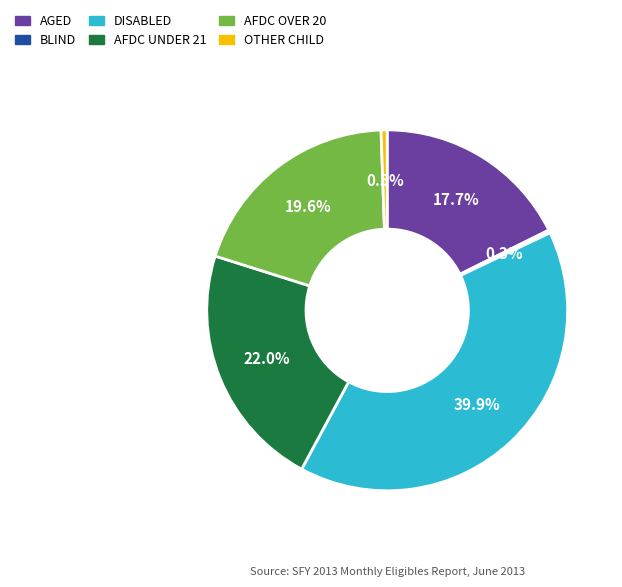

How much of the chart is everything except OTHER CHILD?

99.5%